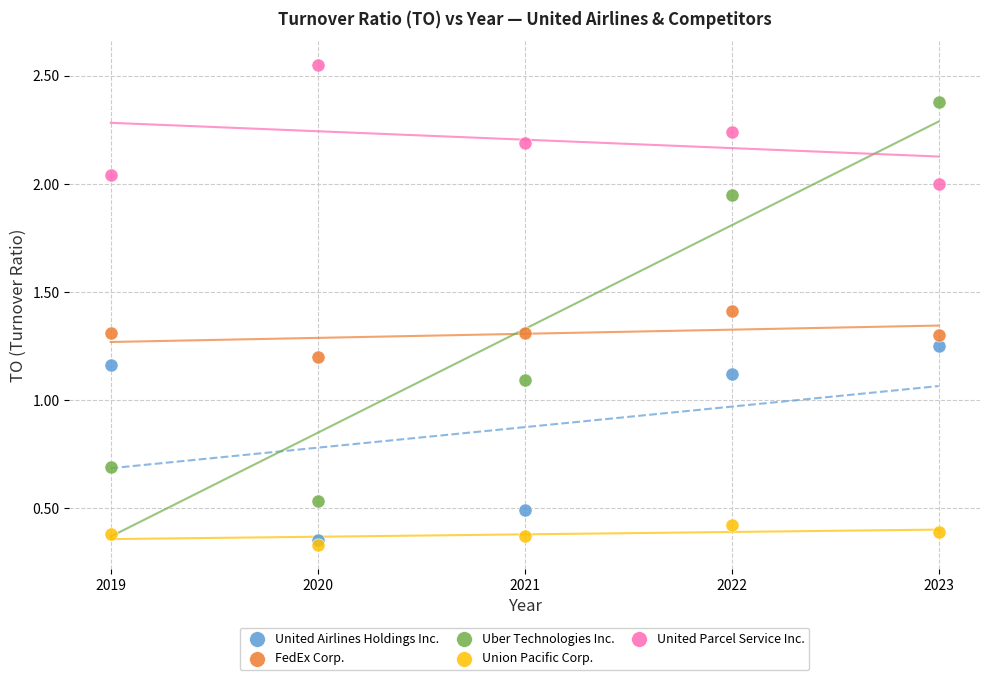

Which series contains the highest Y value?

United Parcel Service Inc.